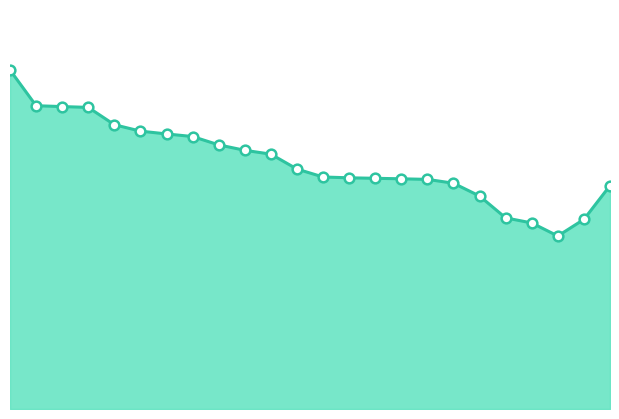

Does the chart display data point markers on the line(s)?

No